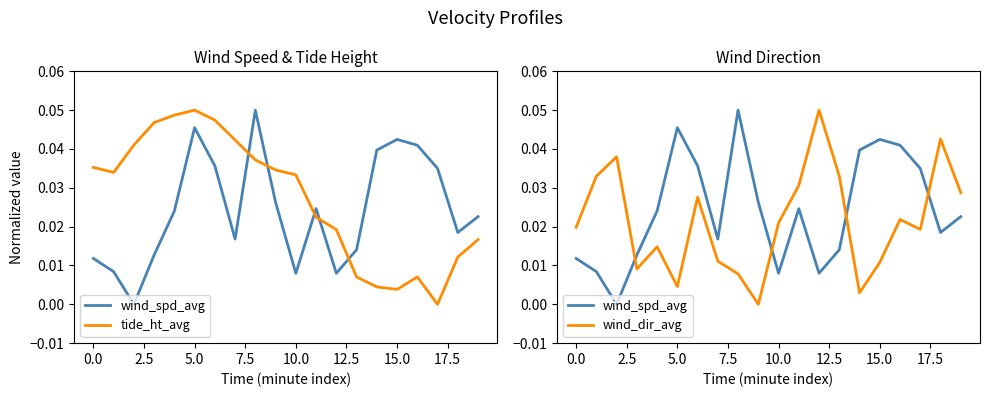

At which label does wind_dir_avg reach its peak?

12